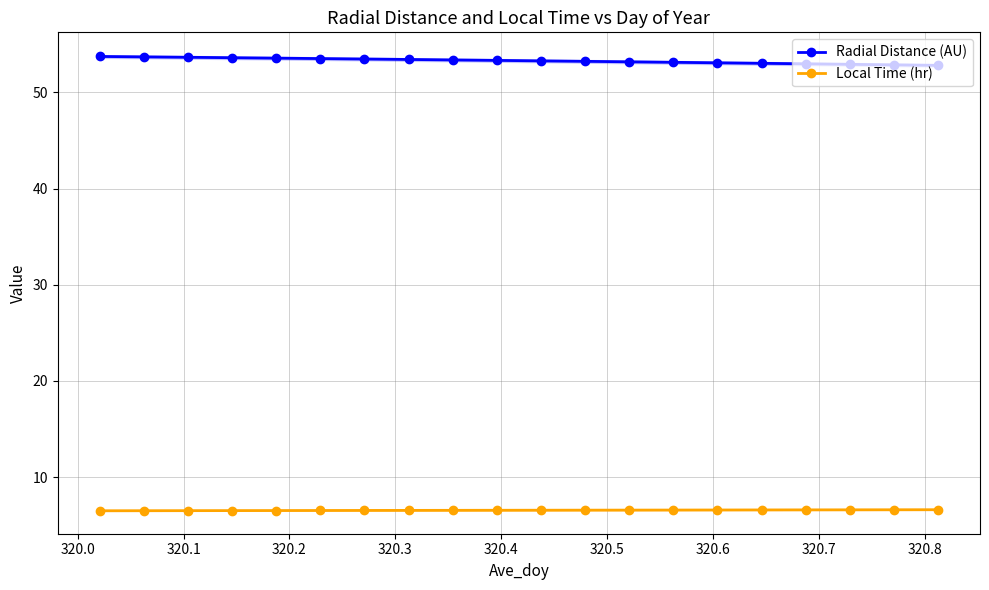

What is the highest value of the Radial Distance (AU) series?

53.7